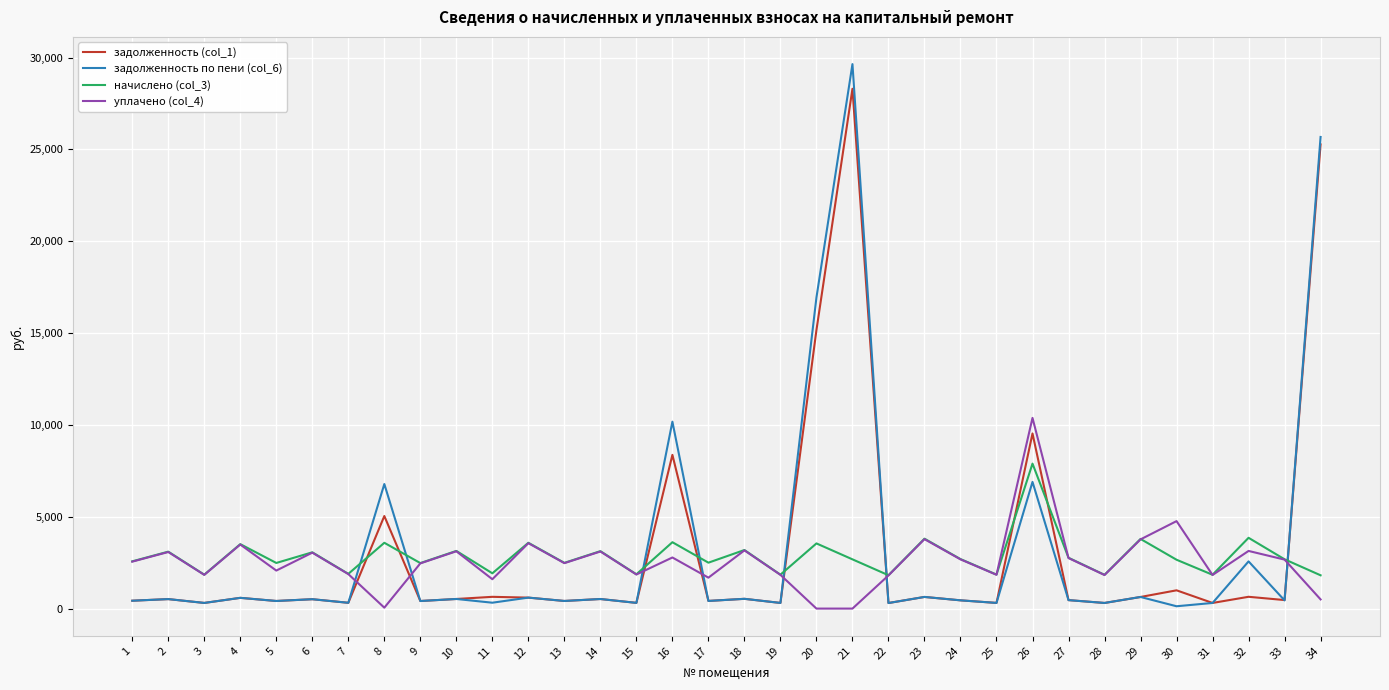

The начислено (col_3) series shows 1889.9 at 7. True or false?

True